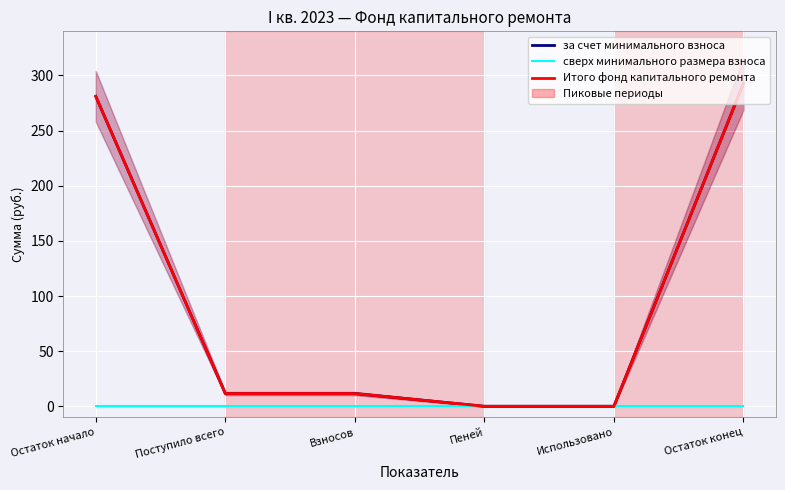

How many categories are shown in the chart?

6